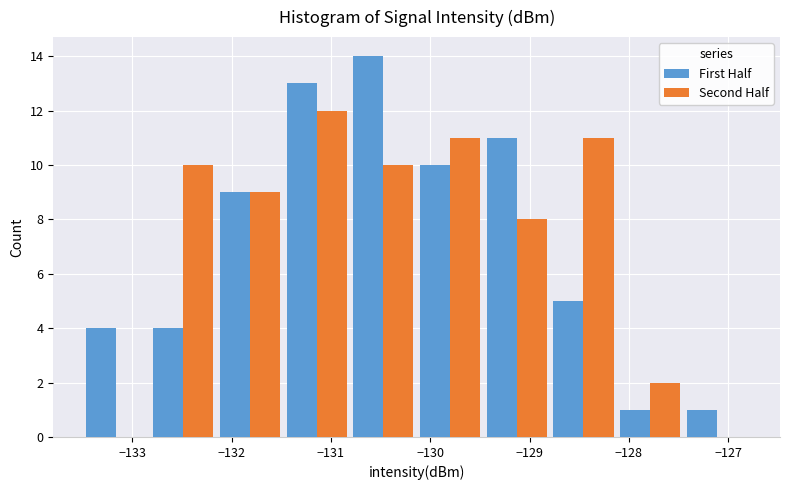

Reading left to right, list every range on the x-axis with the height of the bar of each series over it. Neither the bar edges nor the heights are printed on the chart, so give them approximately, as read against the axes.

-133.5 to -132.8: First Half=4	Second Half=0
-132.8 to -132.2: First Half=4	Second Half=10
-132.2 to -131.5: First Half=9	Second Half=9
-131.5 to -130.8: First Half=13	Second Half=12
-130.8 to -130.1: First Half=14	Second Half=10
-130.1 to -129.5: First Half=10	Second Half=11
-129.5 to -128.8: First Half=11	Second Half=8
-128.8 to -128.1: First Half=5	Second Half=11
-128.1 to -127.4: First Half=1	Second Half=2
-127.4 to -126.8: First Half=1	Second Half=0